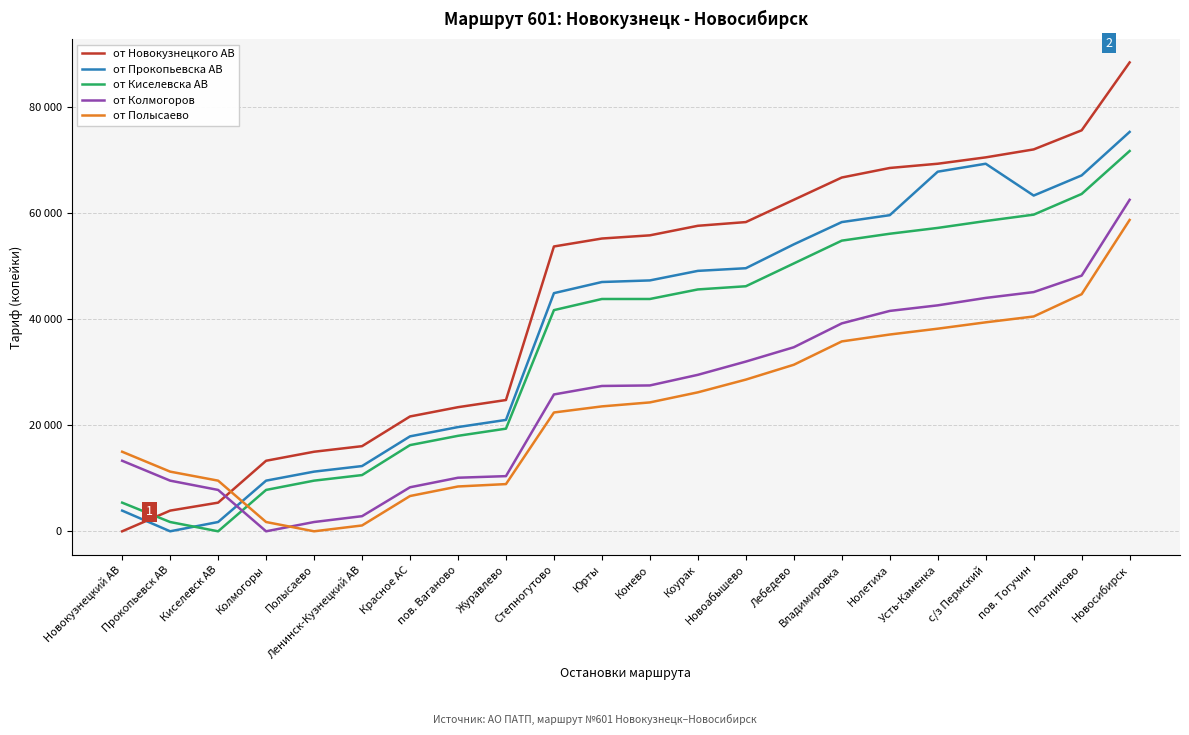

What is the value of the от Киселевска АВ point at the 10th from the left?

41700